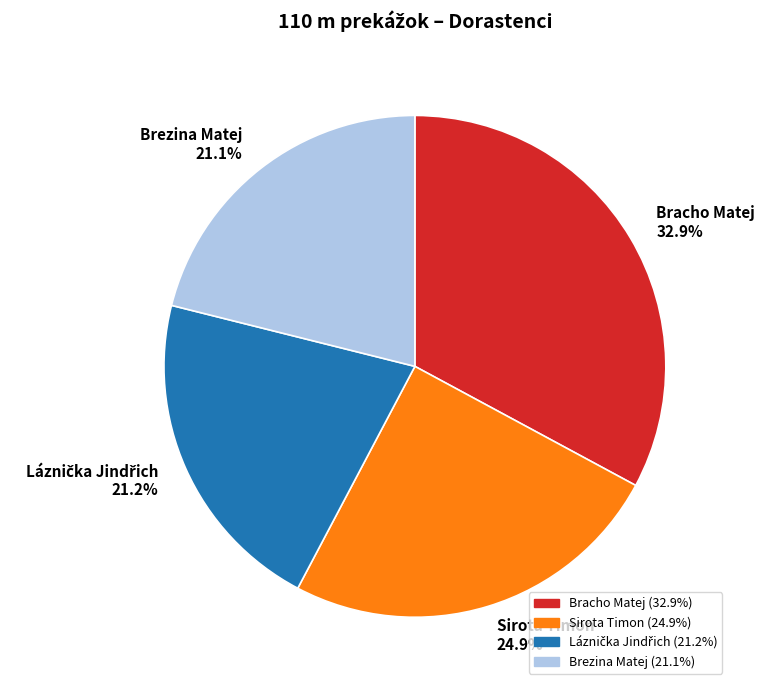

Between Bracho Matej and Brezina Matej, which is larger?

Bracho Matej